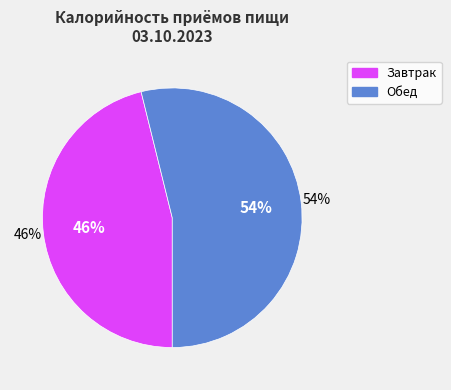

The Завтрак slice represents 46% of the pie. True or false?

True